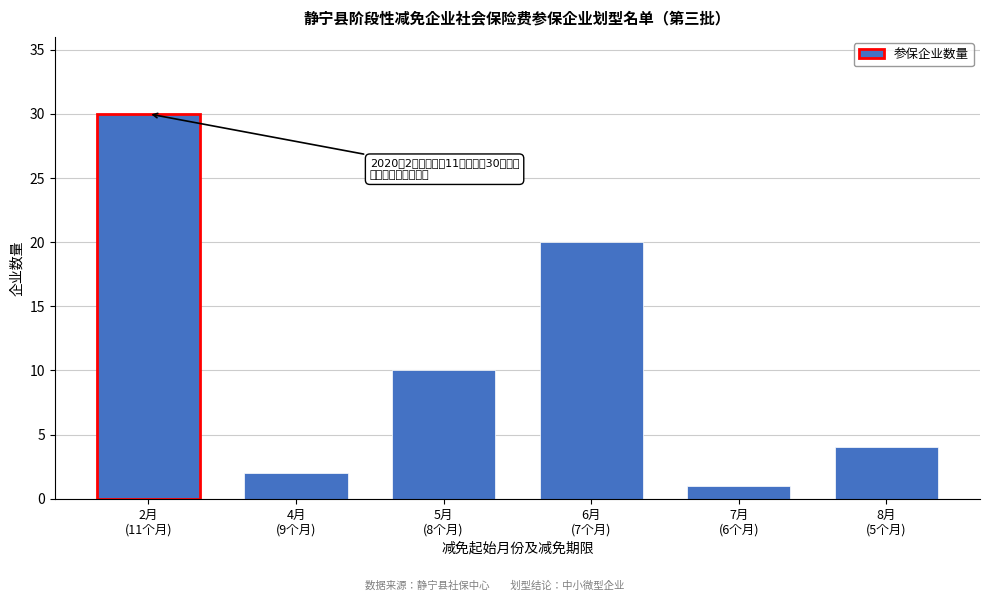

Reading left to right, list all the values displayed in this chart.

30	2	10	20	1	4